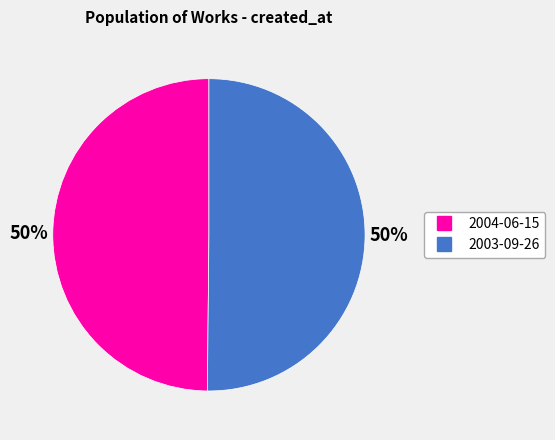

Approximately how many times larger is the value at 2004-06-15 compared to 2003-09-26?

1.0